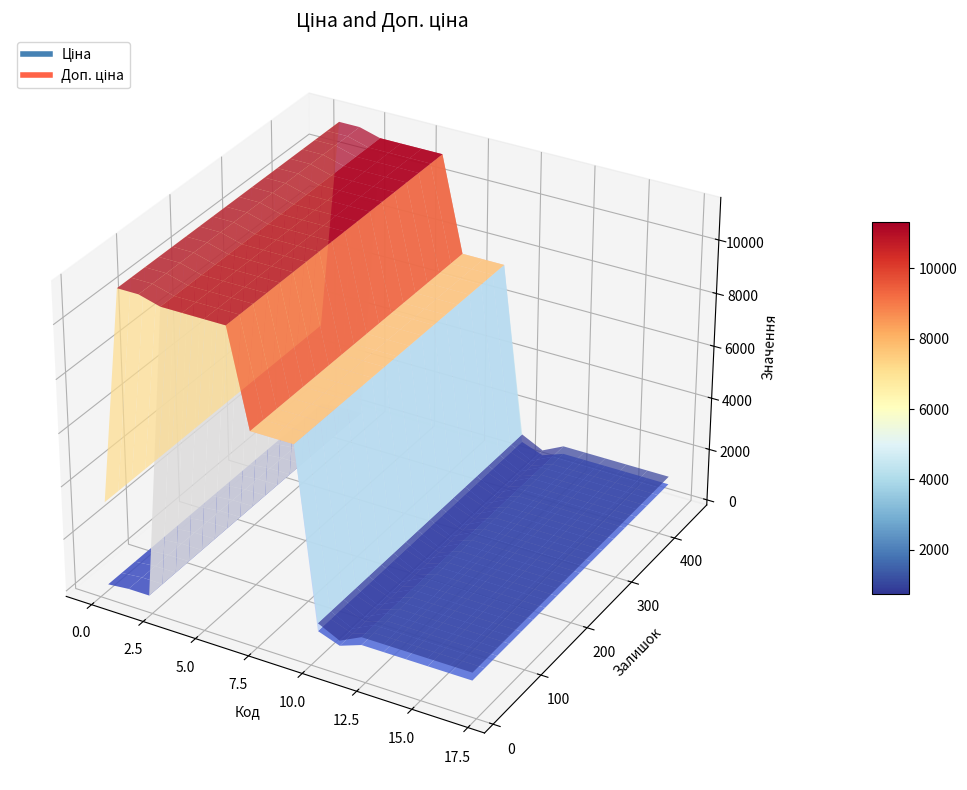

Reading right to left, extract all data points from this chart.

Ціна: 276092106=842.8	276092109=842.8	276092035=842.8	276092103=842.8	276092104=842.8	276092105=842.8	276092107=547.8	276092108=842.8	247052180=7545.9	247052181=7545.9	284392211=7545.9	285111912=11113.6	285111961=11113.6	285112217=11113.6	285112220=11113.6	247132180=113.3	247132181=113.3	283972211=32.0
Доп. ціна: 276092106=1142.1	276092109=1142.1	276092035=1142.1	276092103=1142.1	276092104=1142.1	276092105=1142.1	276092107=742.0	276092108=1142.1	247052180=7545.9	247052181=7545.9	284392211=7545.9	285111912=11113.6	285111961=11113.6	285112217=11113.6	285112220=11113.6	247132180=11334.0	247132181=11334.0	283972211=3205.0
Залишок: 276092106=362.0	276092109=231.0	276092035=268.0	276092103=446.0	276092104=167.0	276092105=149.0	276092107=107.0	276092108=144.0	247052180=21.0	247052181=20.0	284392211=43.0	285111912=14.0	285111961=17.0	285112217=17.0	285112220=17.0	247132180=290.0	247132181=260.0	283972211=360.0